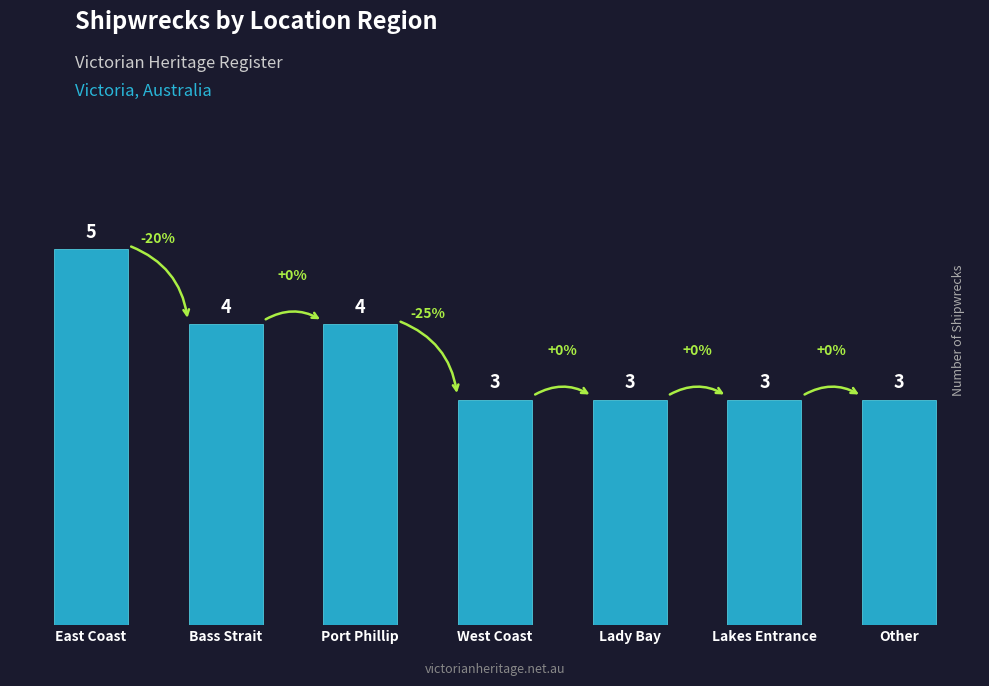

How many values are between 3 and 4?

6